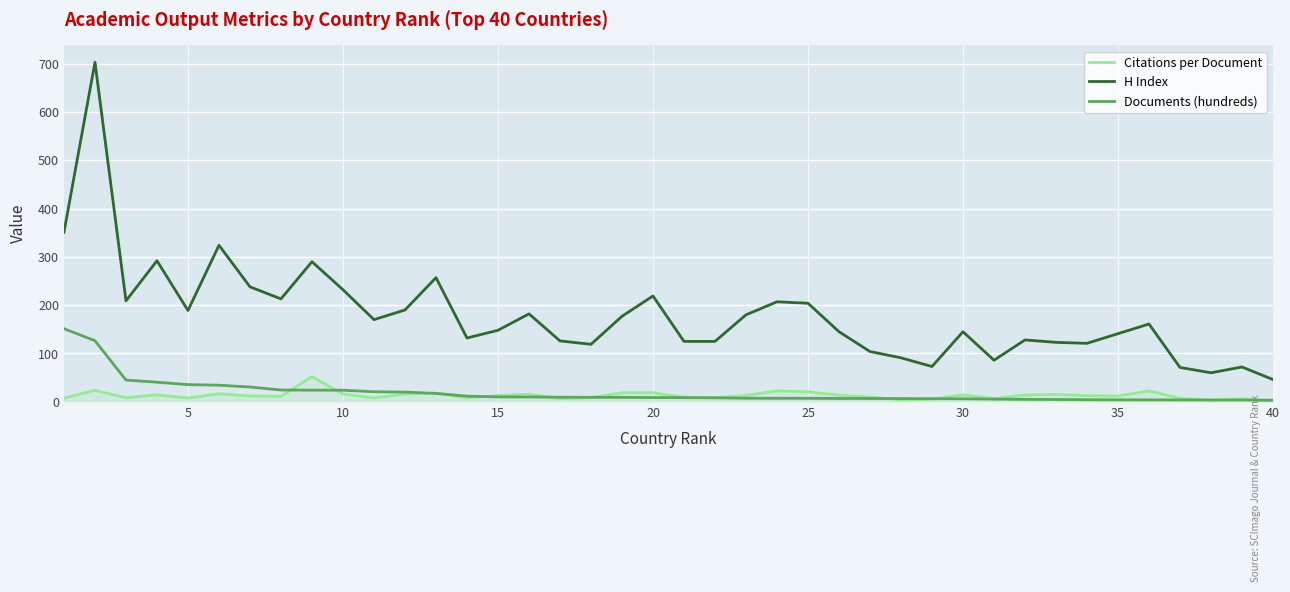

Which series has the largest total across all categories?

H Index